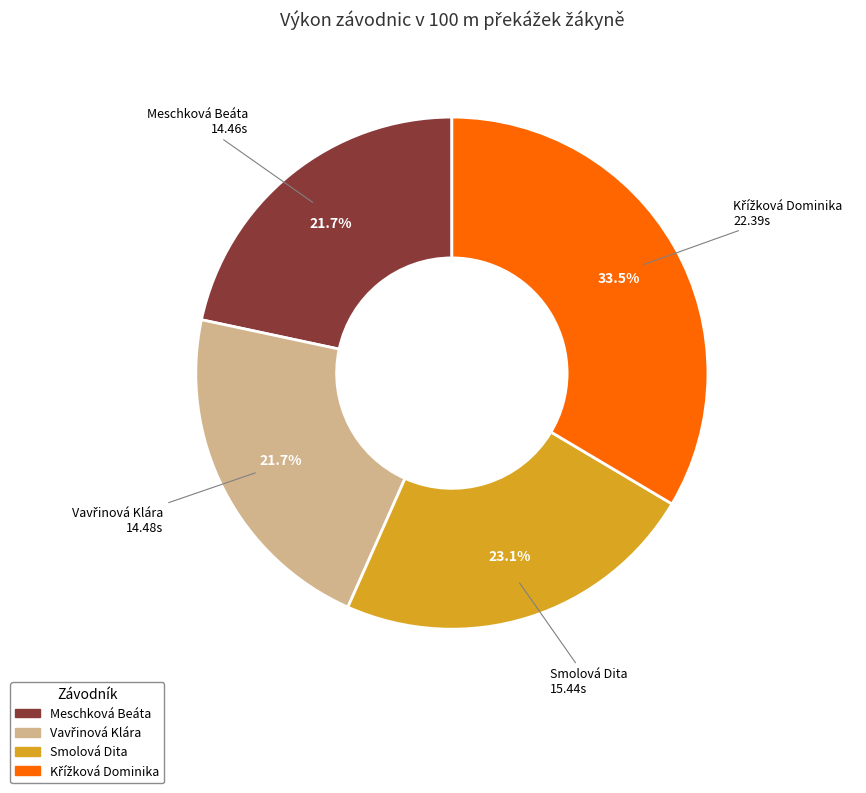

Does Meschková Beáta account for over 50% of the chart?

No